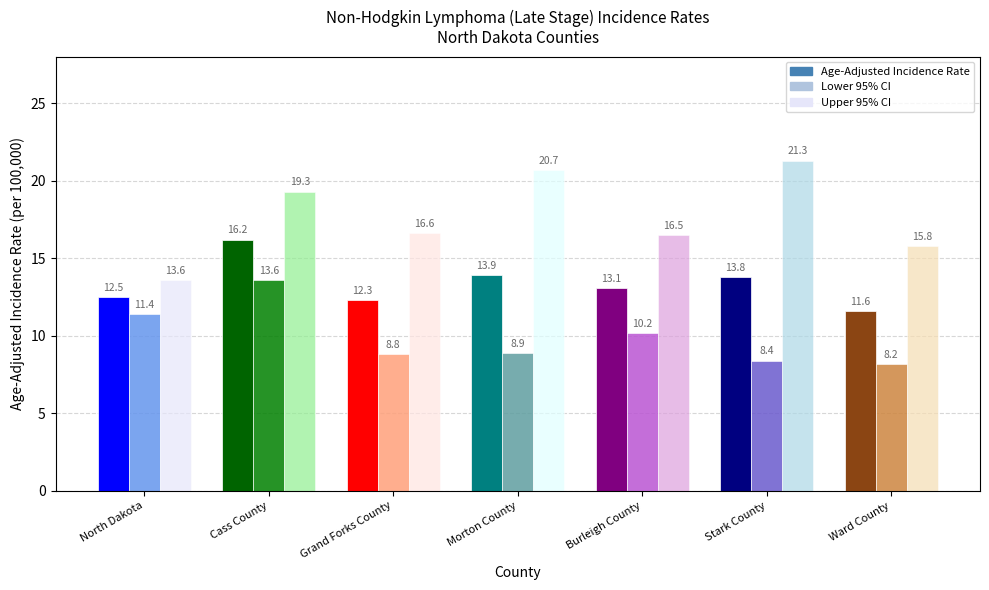

Where does the Upper 95% CI series first go above 16?

Cass County